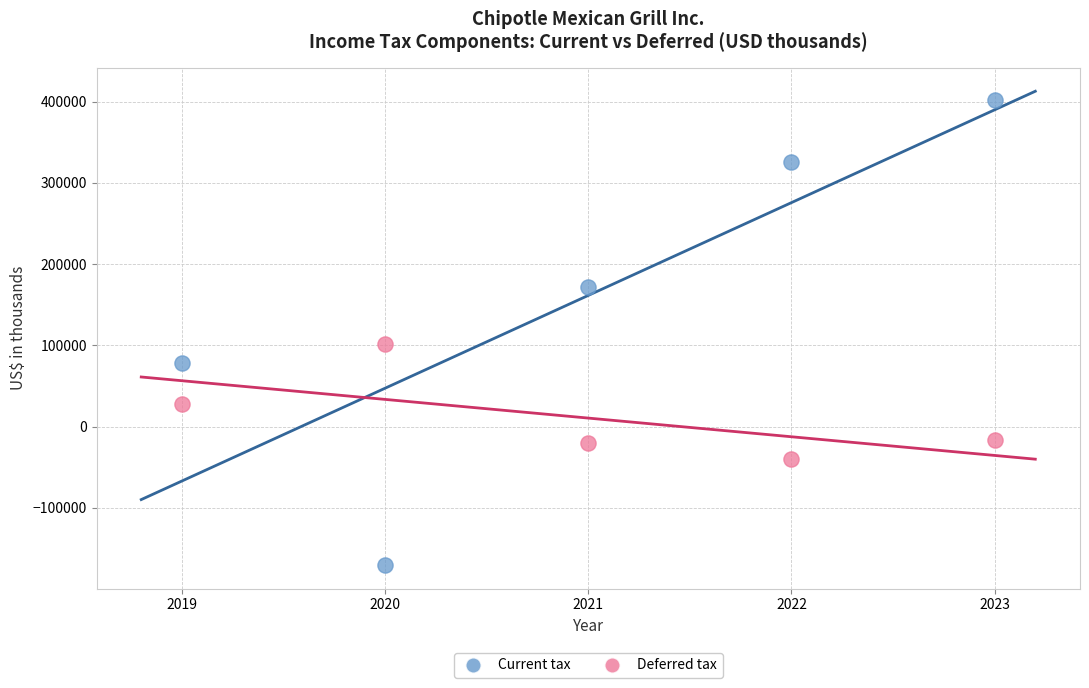

Which series contains the lowest Y value?

Current tax